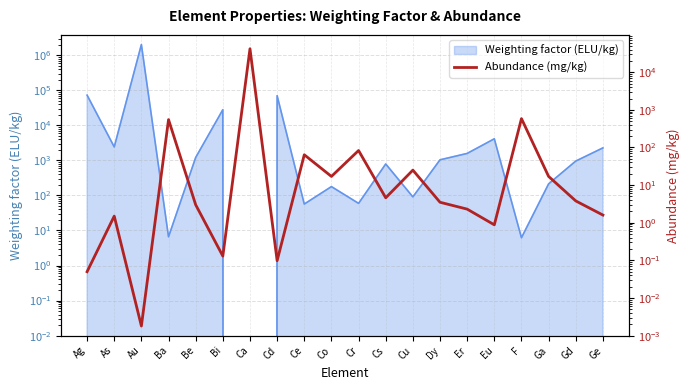

Which label corresponds to the smallest value in the chart?

Au